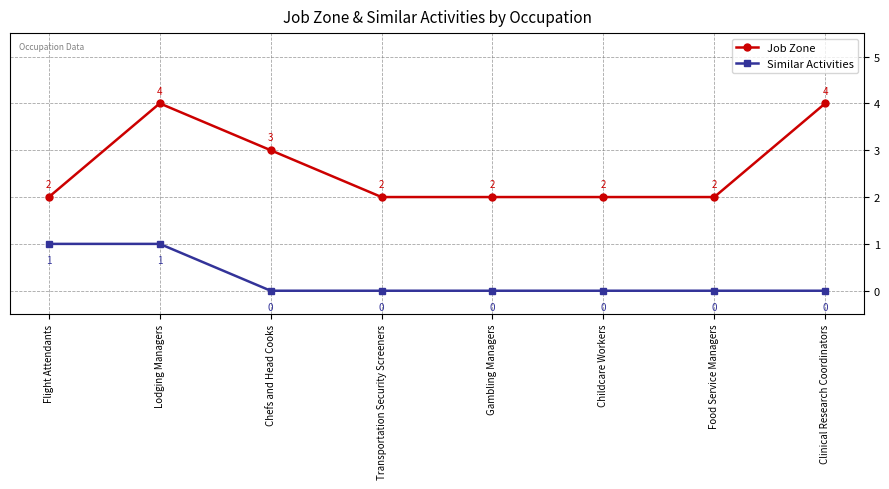

What are all the series names shown in the legend?

Job Zone, Similar Activities